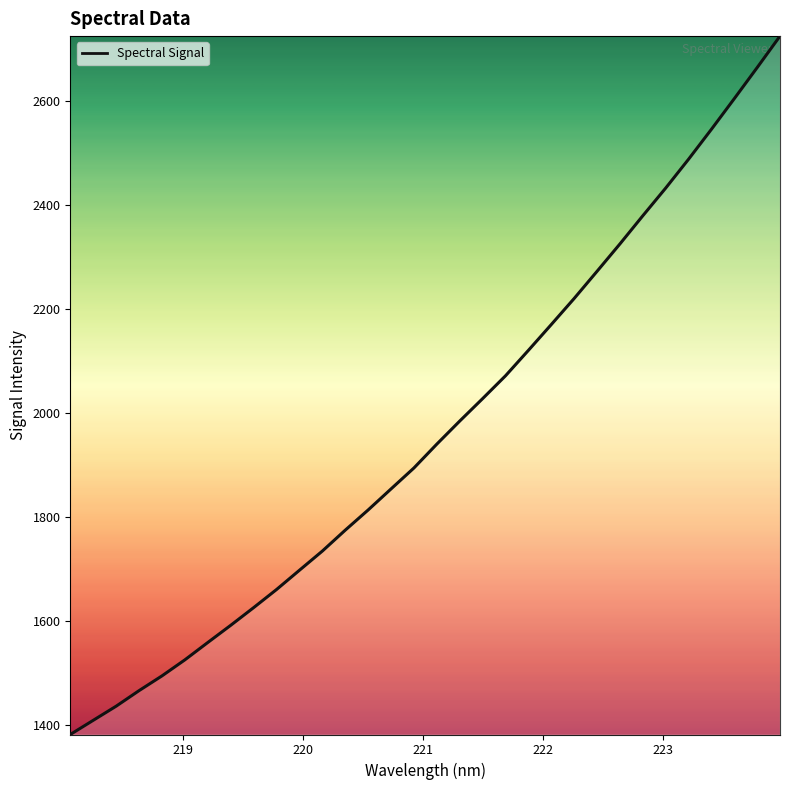

What is the difference between the maximum and minimum values?

1342.3